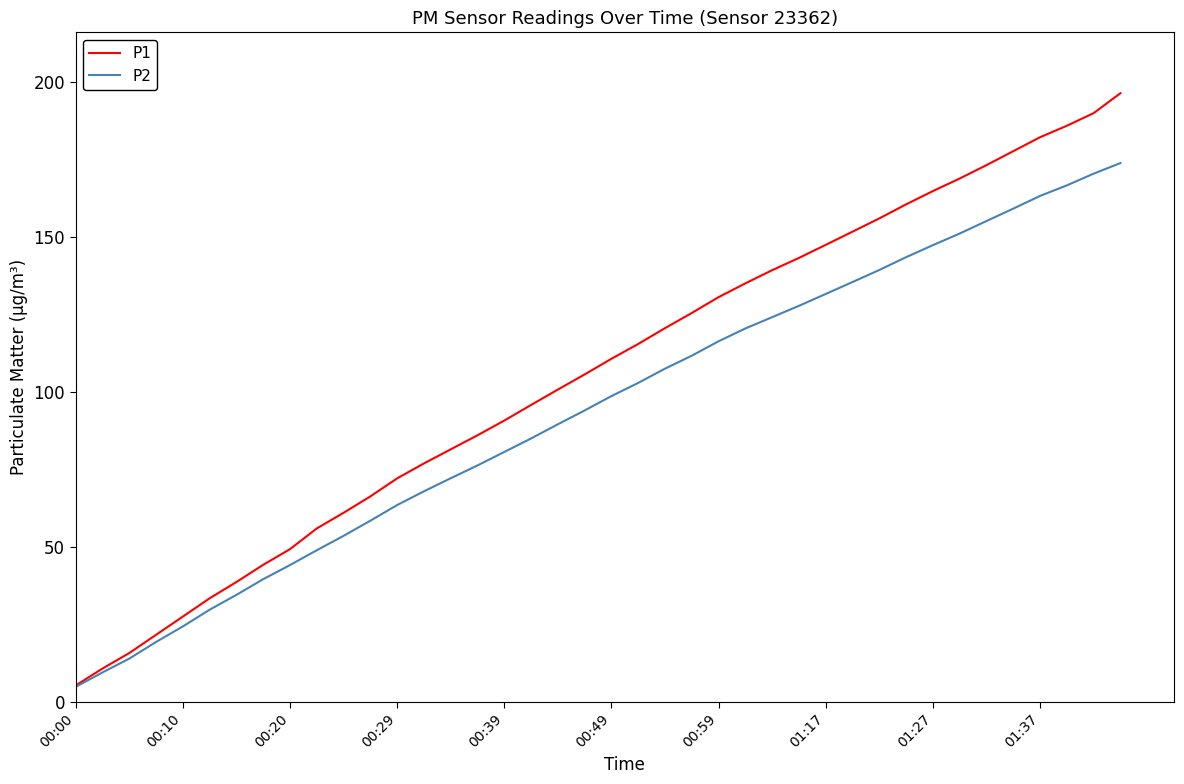

What is the lowest value of the P1 series?

5.3